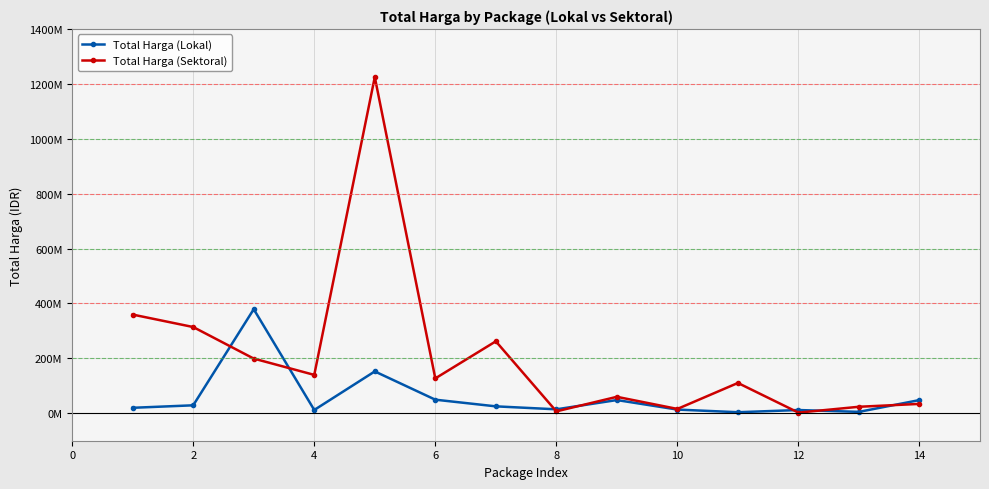

True or false: Total Harga (Lokal) and Total Harga (Sektoral) intersect in this chart.

True